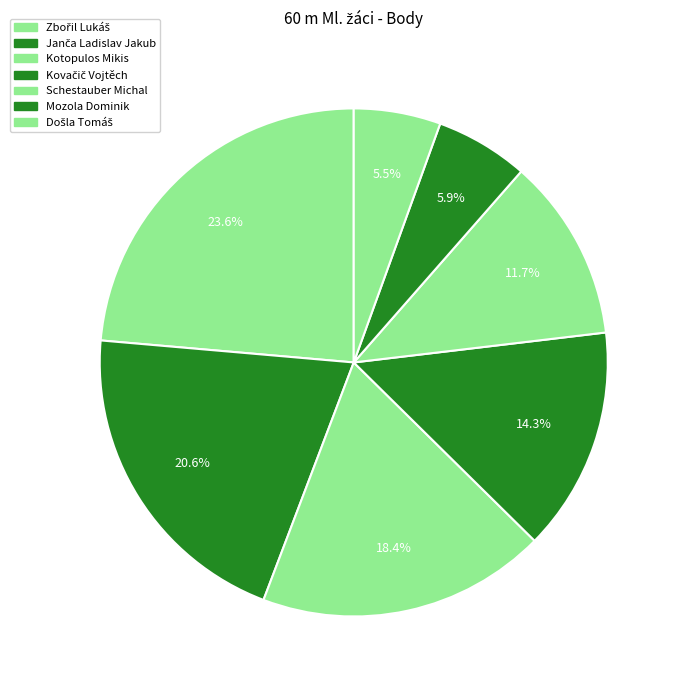

How many segments does this pie chart have?

7